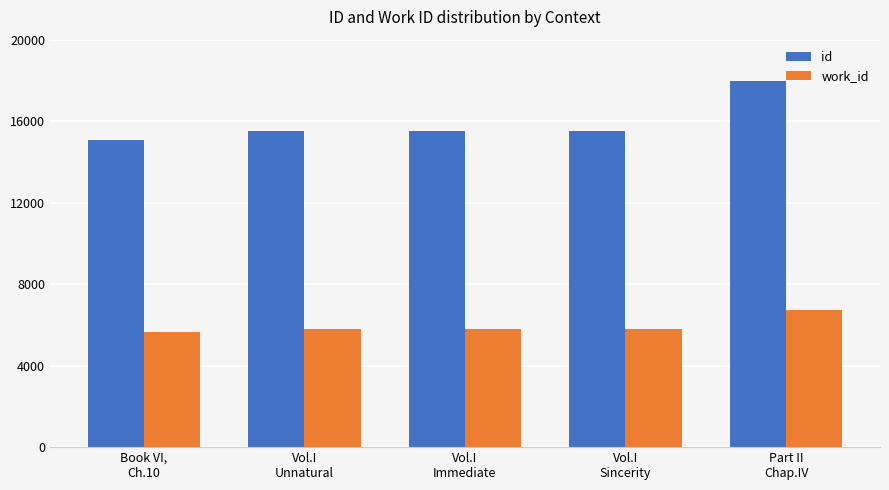

Which series has the largest total across all categories?

id